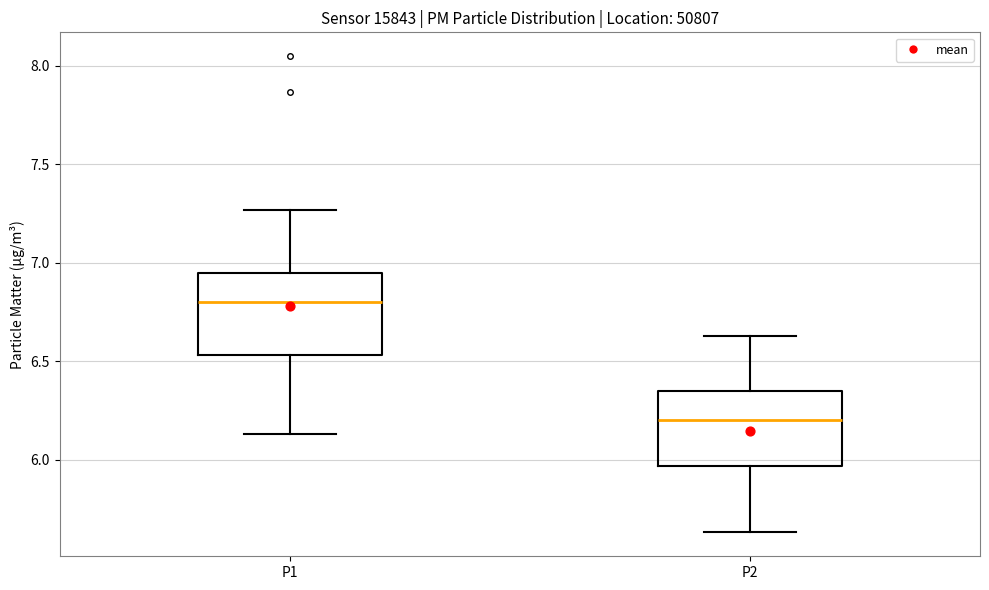

Where is the lower edge of the box for P2 on the y-axis? The values are not printed on the chart, so give them approximately, as read against the axis.

5.95